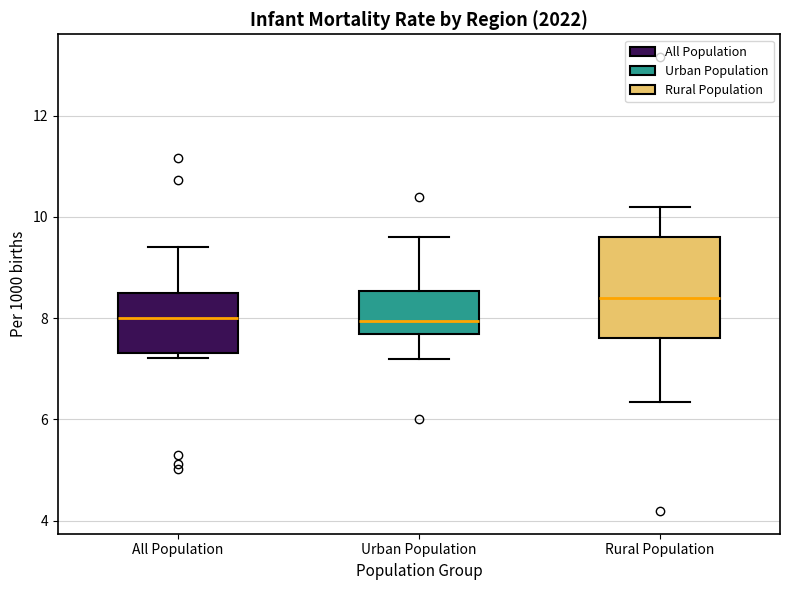

Reading left to right, read every box against the y-axis: the position of its median line, the range the box covers, and the ends of its whiskers. The values are not printed on the chart, so give them approximately, as read against the axis.

All Population: median 8.0, box 7.4 to 8.6, whiskers 7.2 to 9.4
Urban Population: median 8.0, box 7.6 to 8.6, whiskers 7.2 to 9.6
Rural Population: median 8.4, box 7.6 to 9.6, whiskers 6.4 to 10.2